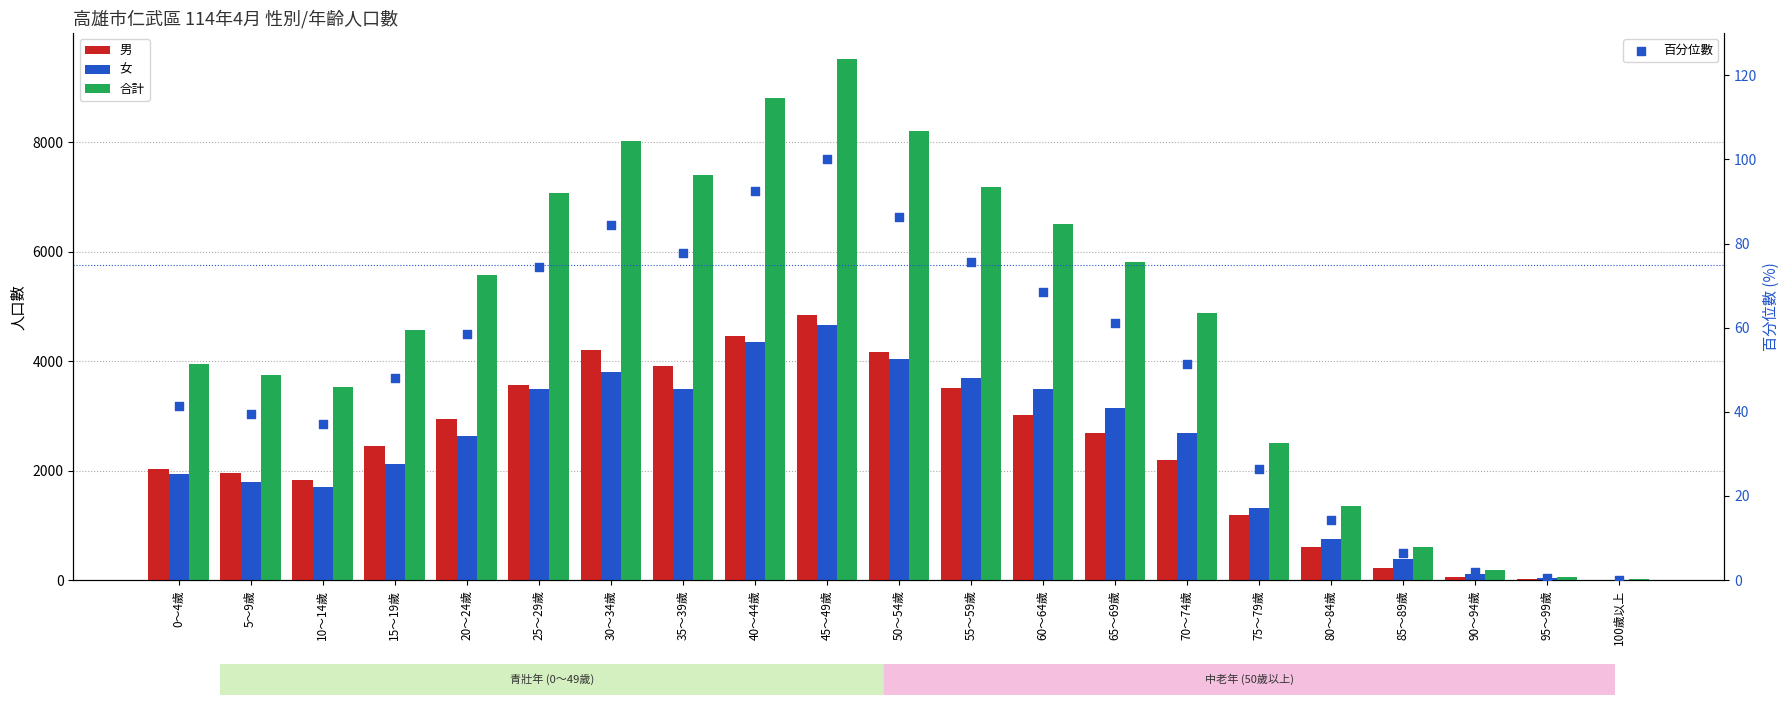

What is the total value across all series at 40～44歲?

17694.5